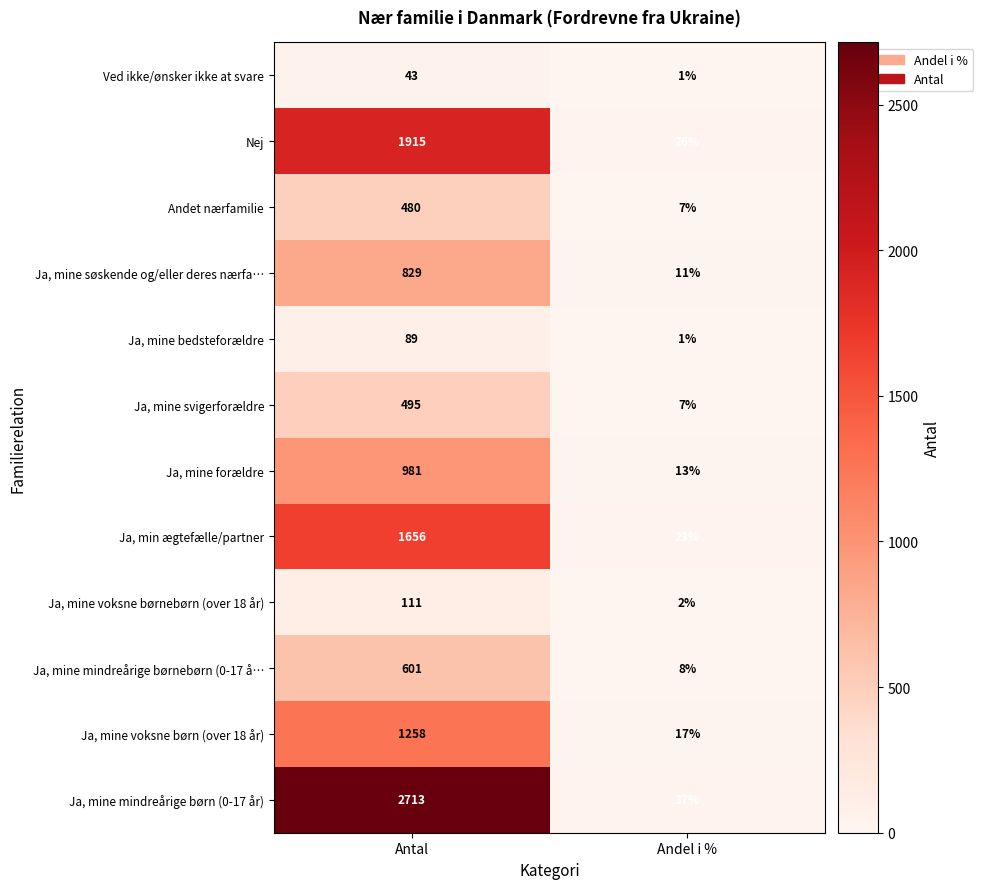

True or false: Nej has a value of 1915 at Antal.

True